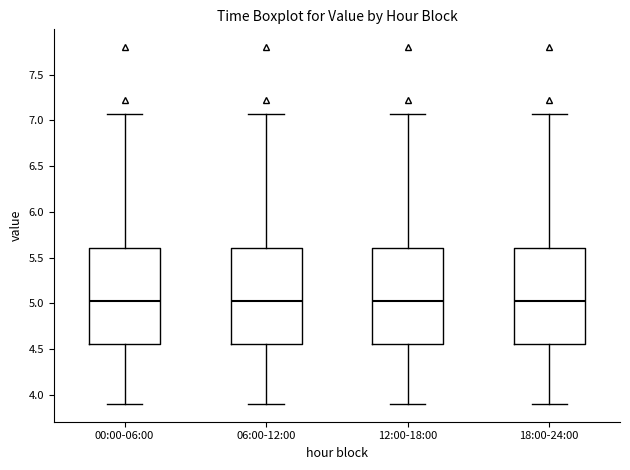

Where is the lower edge of the box for 18:00-24:00 on the y-axis? The values are not printed on the chart, so give them approximately, as read against the axis.

4.55